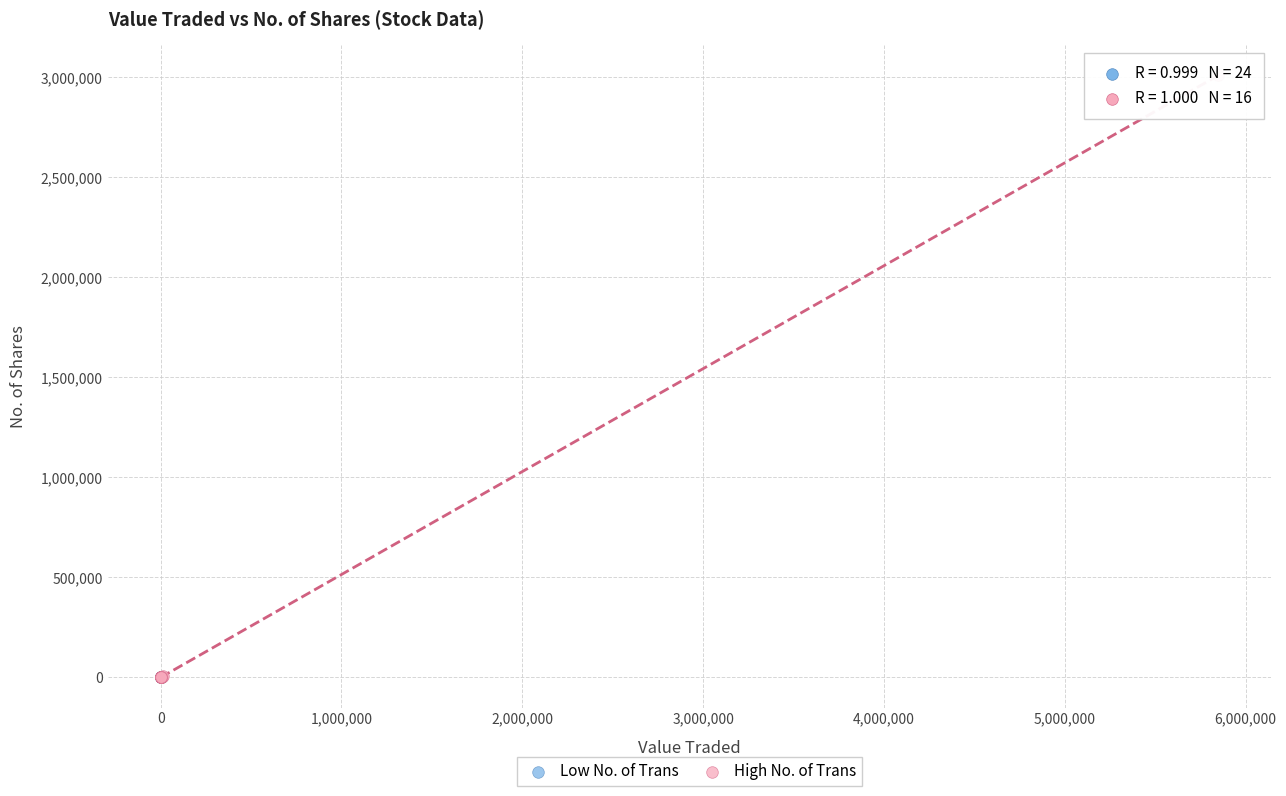

Which series contains the highest Y value?

High No. of Trans